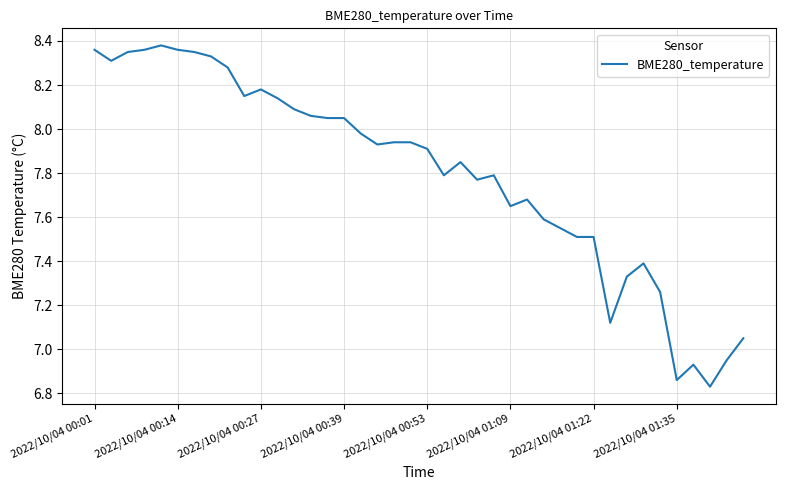

Reading right to left, list all the values displayed in this chart.

7.0	7.0	6.8	6.9	6.9	7.3	7.4	7.3	7.1	7.5	7.5	7.5	7.6	7.7	7.7	7.8	7.8	7.8	7.8	7.9	7.9	7.9	7.9	8.0	8.1	8.1	8.1	8.1	8.1	8.2	8.2	8.3	8.3	8.3	8.4	8.4	8.4	8.3	8.3	8.4